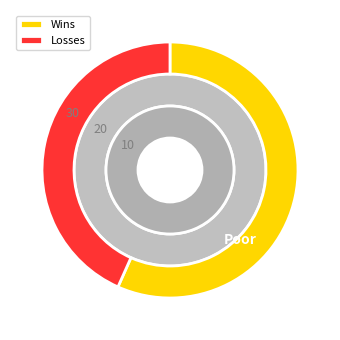

What percentage is the Losses slice, to the nearest percent?

43%